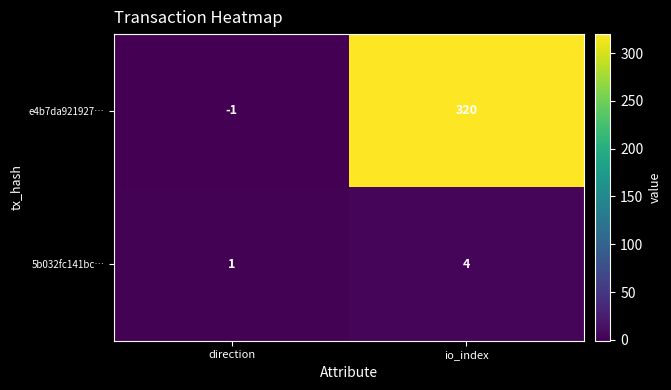

Which series has the largest range (max minus min)?

e4b7da921927…